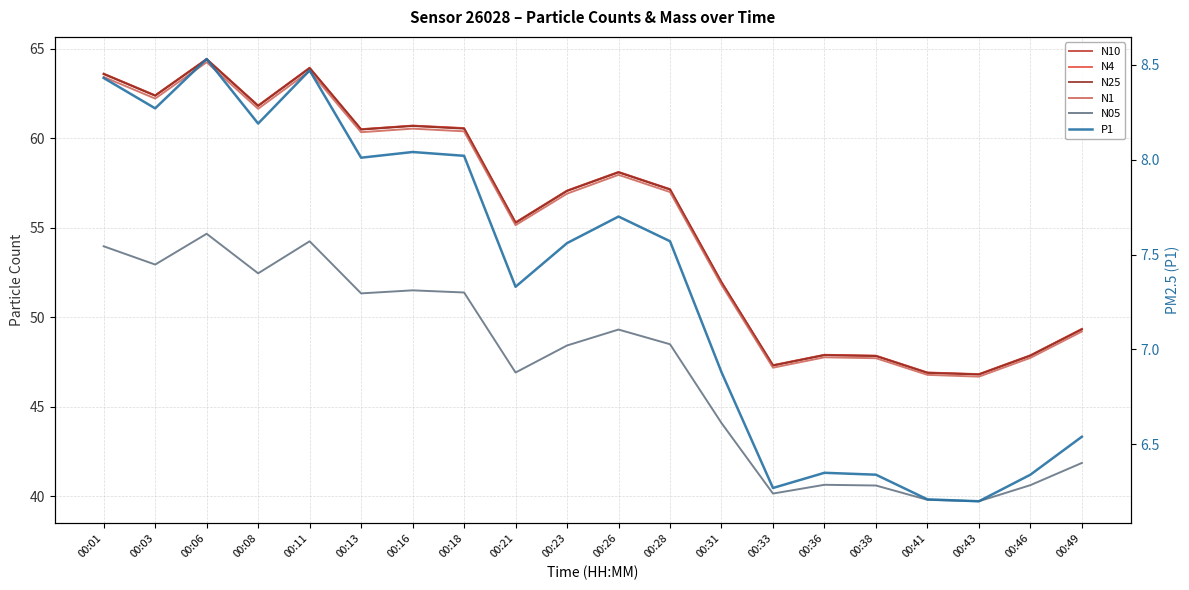

List the series in order of their peak value, highest first.

N10, N4, N25, N1, N05, P1